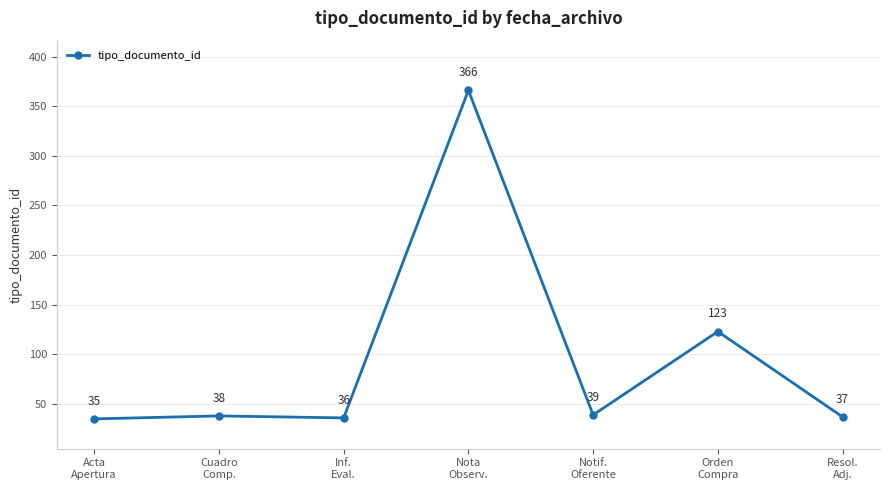

How many distinct data groups are displayed?

1